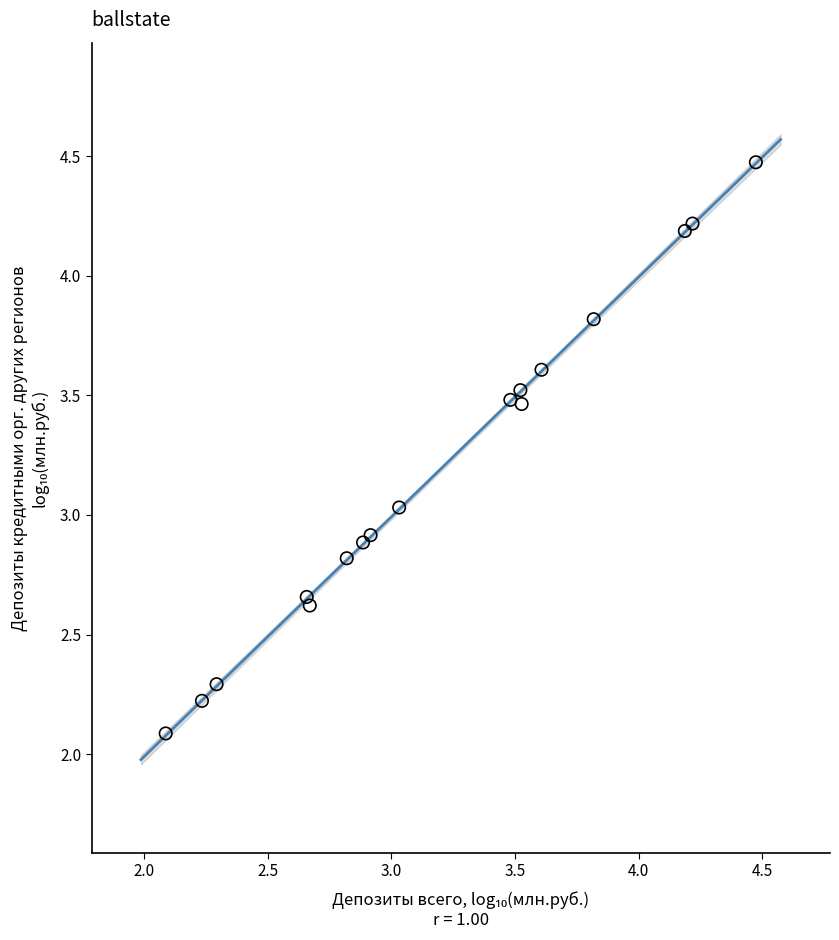

What is the range of X values (max minus min)?

2.4